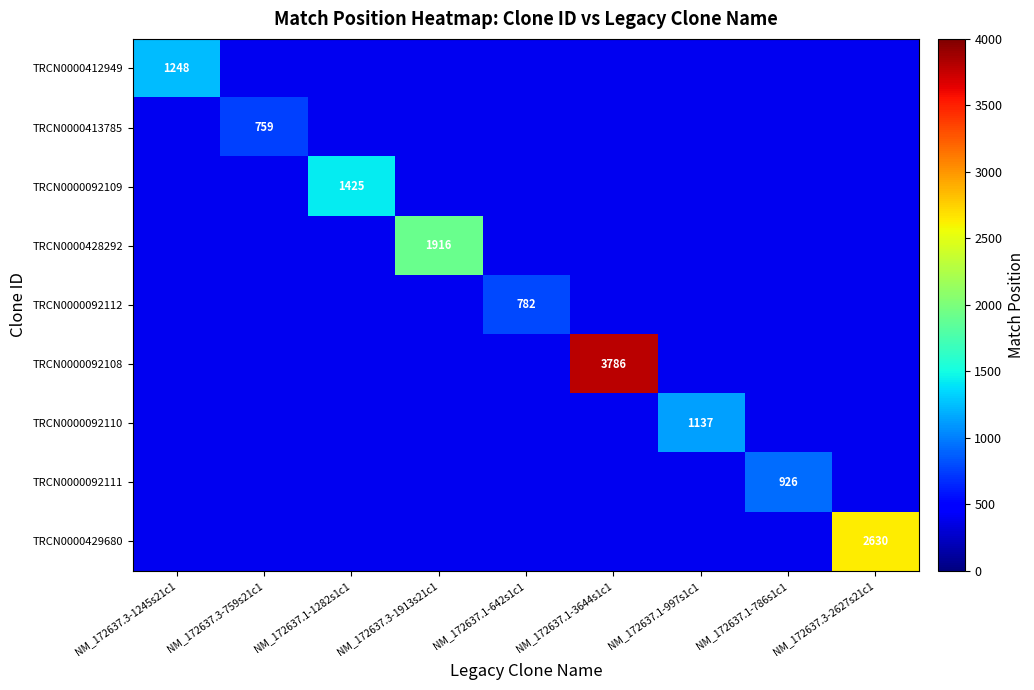

The value of TRCN0000413785 at NM_172637.3-1913s21c1 is 400. True or false?

True